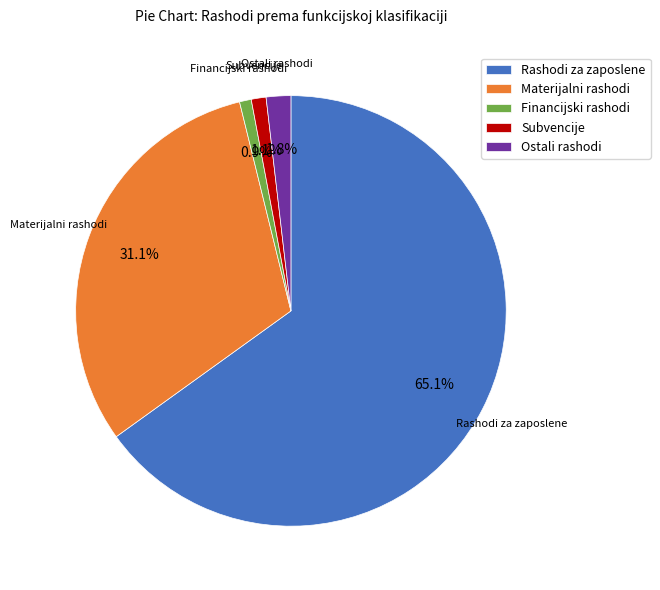

What is the largest slice in the pie chart?

Rashodi za zaposlene